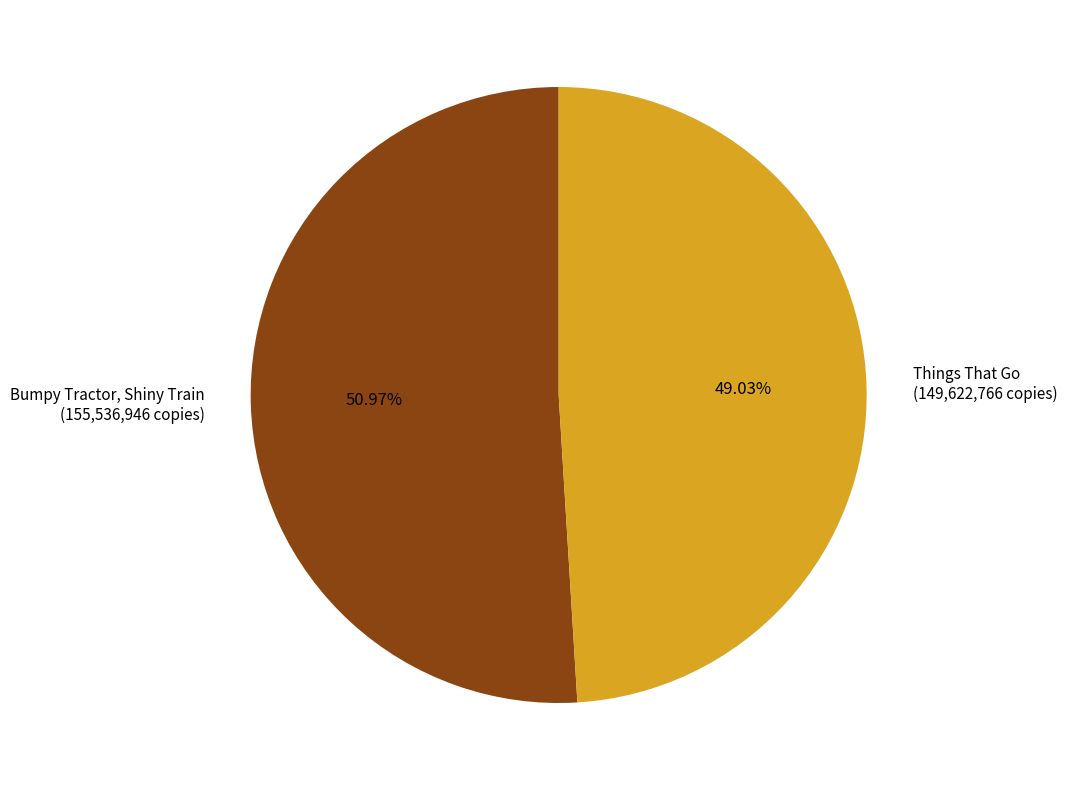

To the nearest percent, what is the difference between the largest and smallest slice percentages?

2%